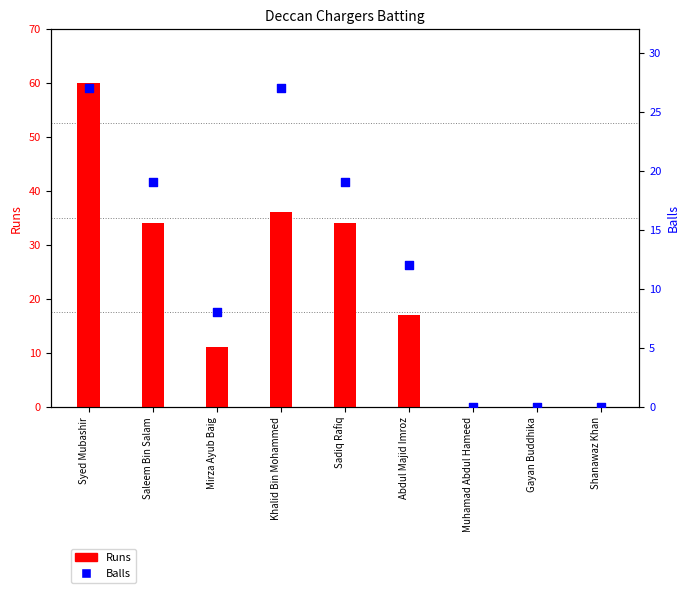

Which series has the widest spread of Y values?

Runs